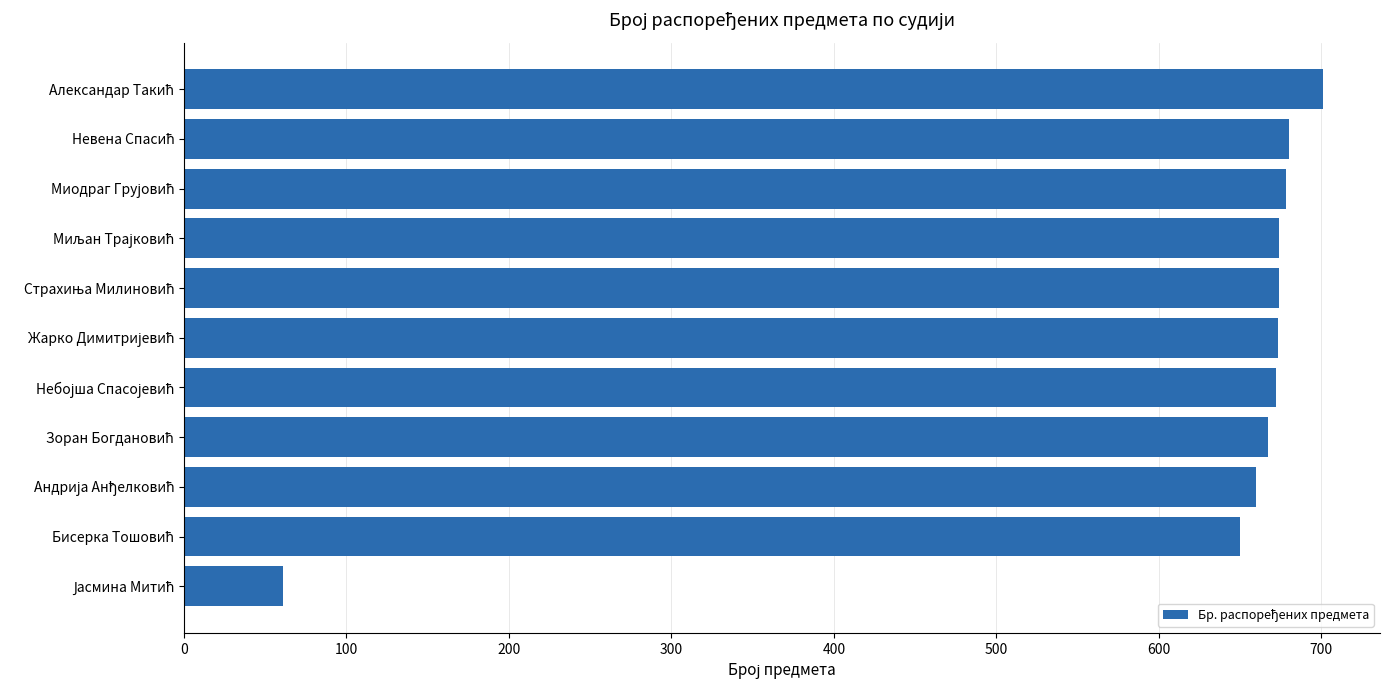

What is the difference between the maximum and minimum values?

640